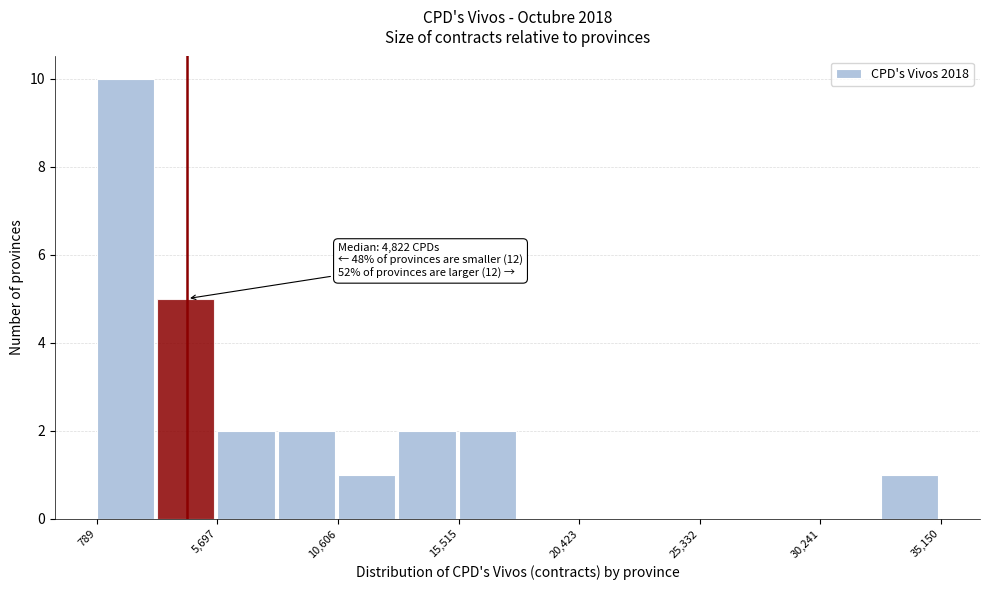

Over which range of the x-axis is the bar tallest?

1000 to 3000